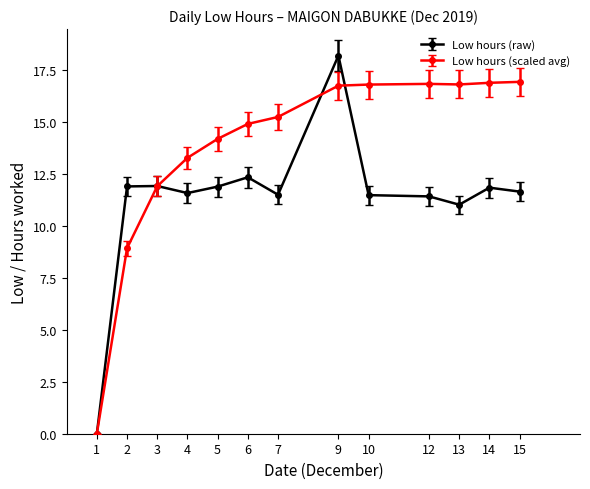

Which label corresponds to the largest value in the chart?

9